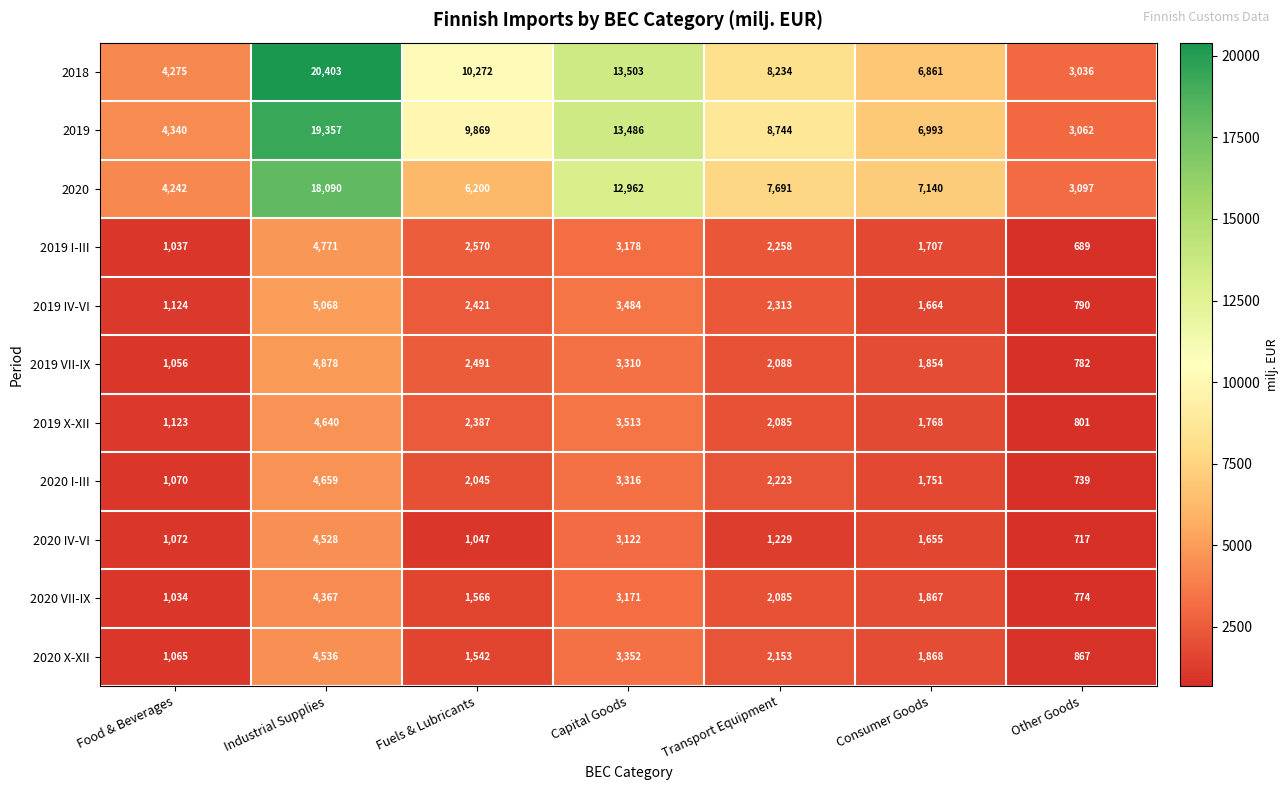

List the series in order of their peak value, lowest first.

2020 VII-IX, 2020 IV-VI, 2020 X-XII, 2019 X-XII, 2020 I-III, 2019 I-III, 2019 VII-IX, 2019 IV-VI, 2020, 2019, 2018